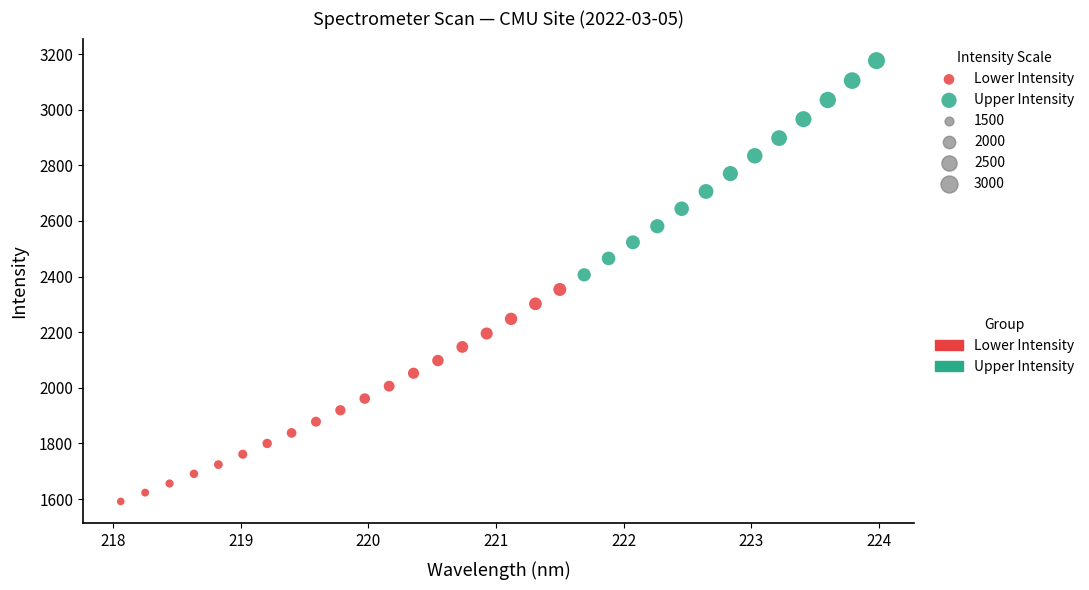

Which series contains the highest Y value?

Upper Intensity